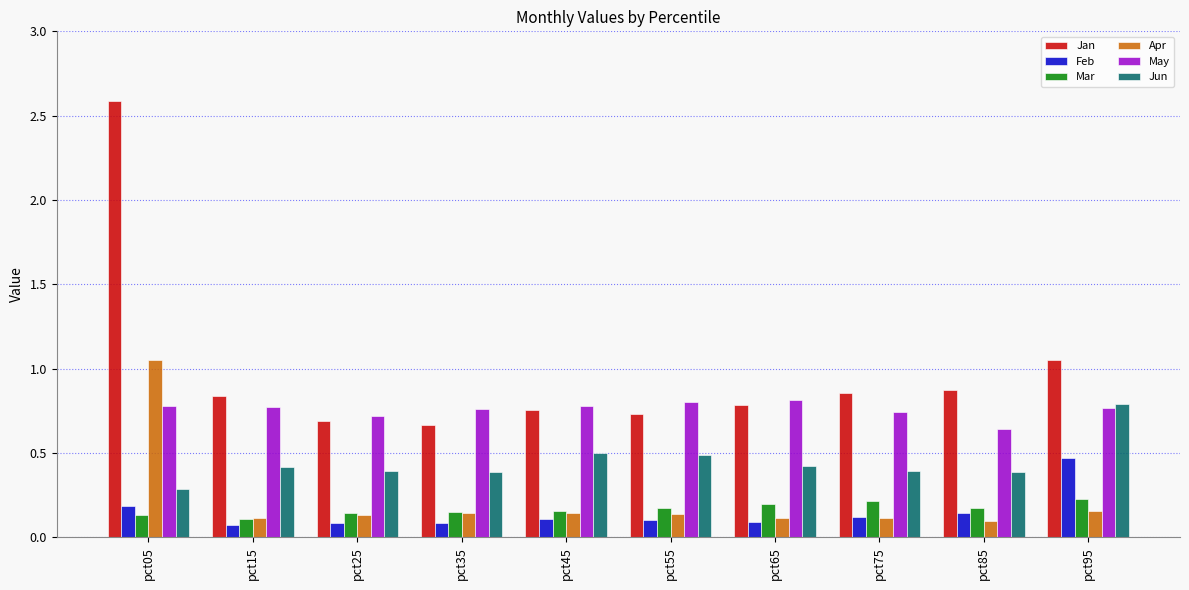

Which label corresponds to the largest value in the chart?

pct05